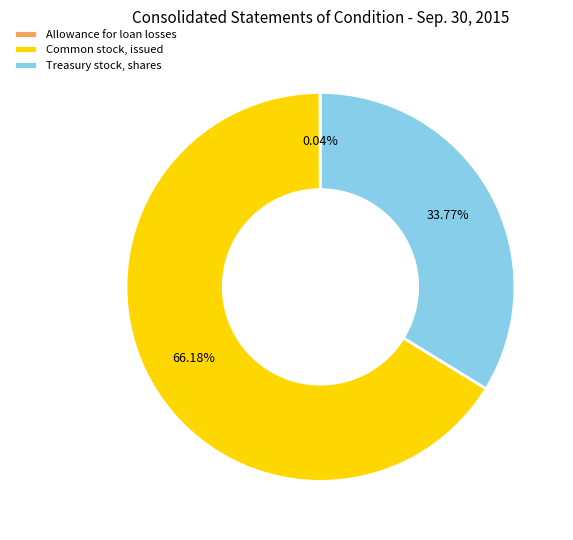

Does Common stock, issued represent more than half of the total?

Yes